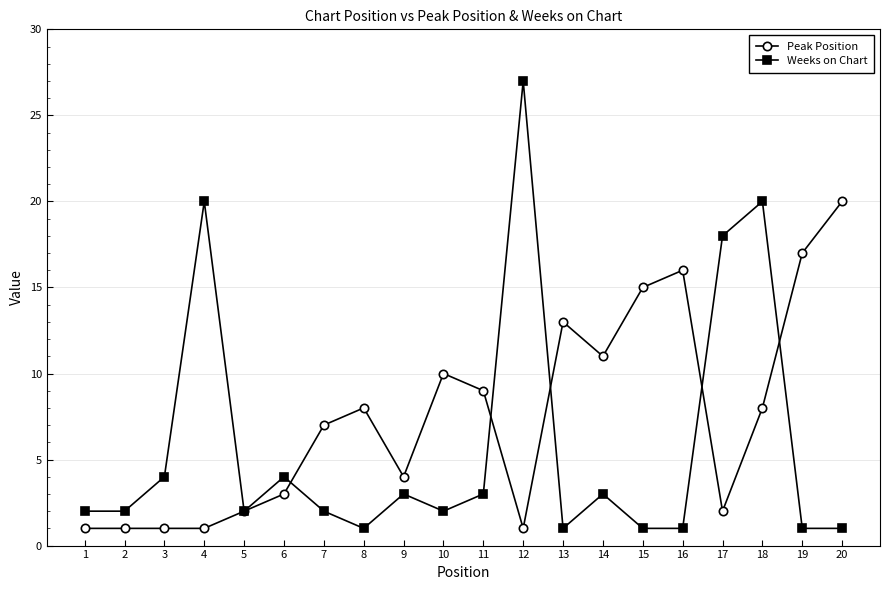

True or false: Peak Position has a value of 3 at 17.

False